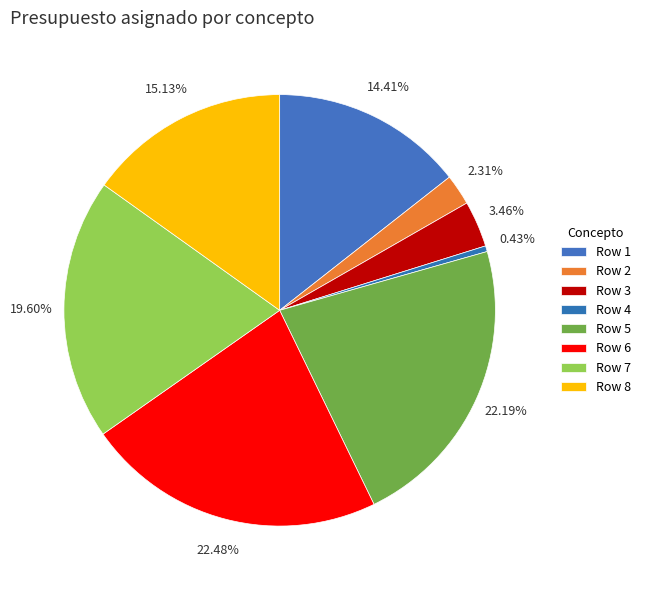

Is the sum of Row 3 and Row 5 greater than half?

No